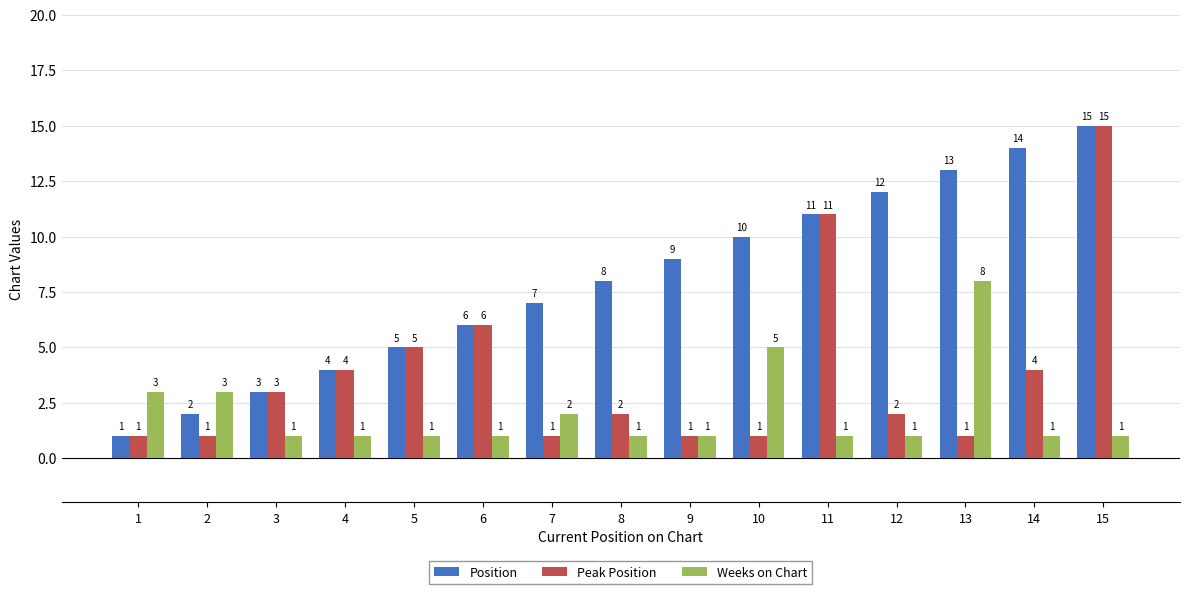

Reading left to right, transcribe all the data shown in this chart.

Position: 1=1	2=2	3=3	4=4	5=5	6=6	7=7	8=8	9=9	10=10	11=11	12=12	13=13	14=14	15=15
Peak Position: 1=1	2=1	3=3	4=4	5=5	6=6	7=1	8=2	9=1	10=1	11=11	12=2	13=1	14=4	15=15
Weeks on Chart: 1=3	2=3	3=1	4=1	5=1	6=1	7=2	8=1	9=1	10=5	11=1	12=1	13=8	14=1	15=1